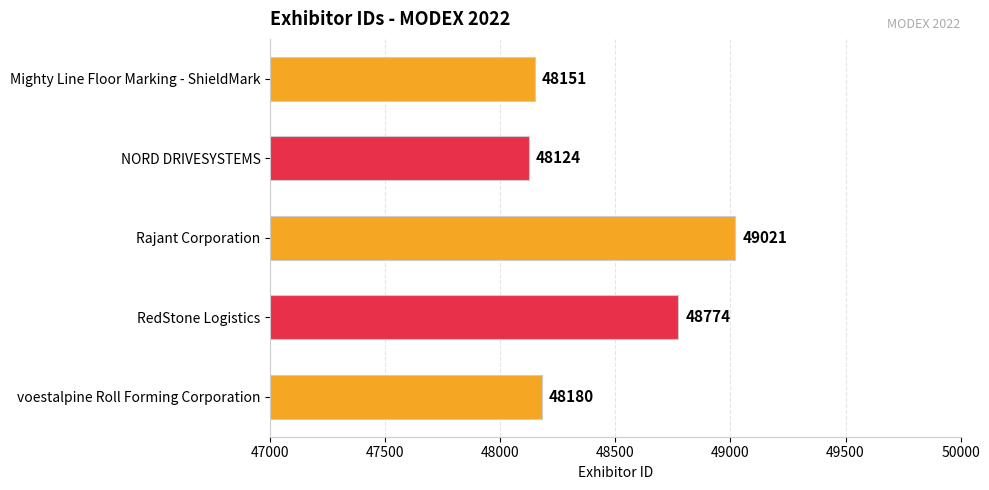

Reading top to bottom, what are all the values shown in this chart?

Mighty Line Floor Marking - ShieldMark=48151	NORD DRIVESYSTEMS=48124	Rajant Corporation=49021	RedStone Logistics=48774	voestalpine Roll Forming Corporation=48180